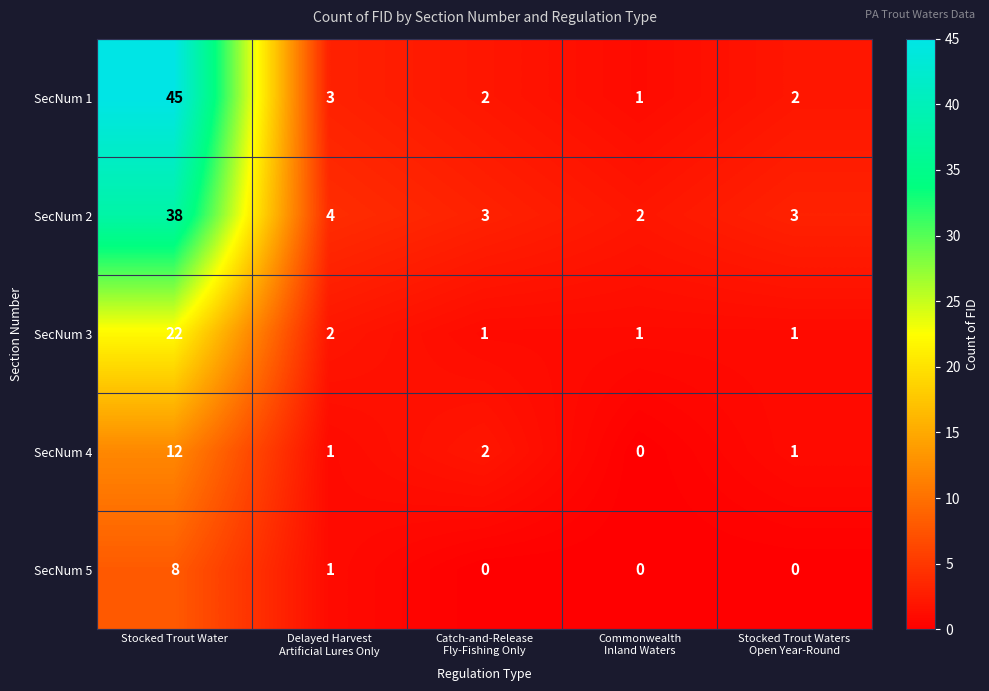

What is the maximum value for SecNum 5?

8